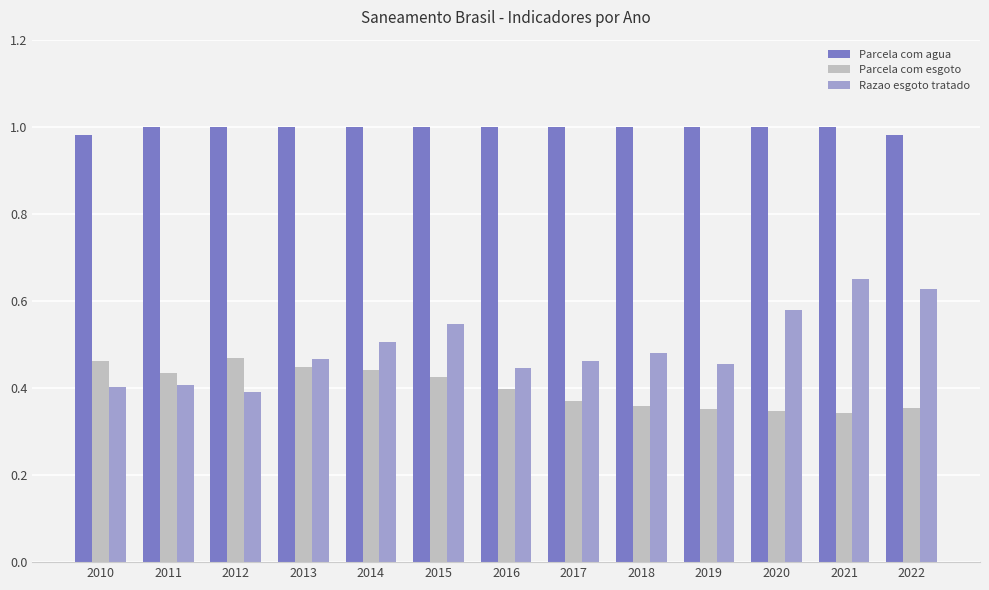

List the series in order of their overall mean, lowest first.

Parcela com esgoto, Razao esgoto tratado, Parcela com agua